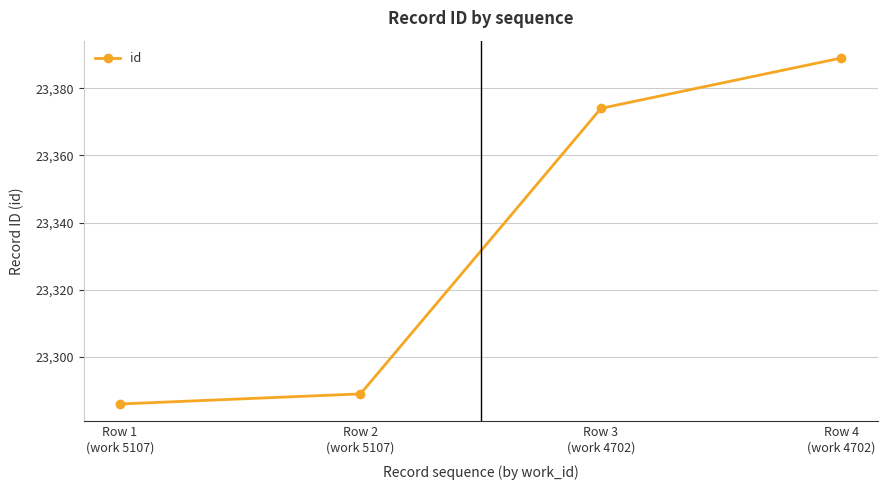

Is this an area chart (filled region under the line)?

No